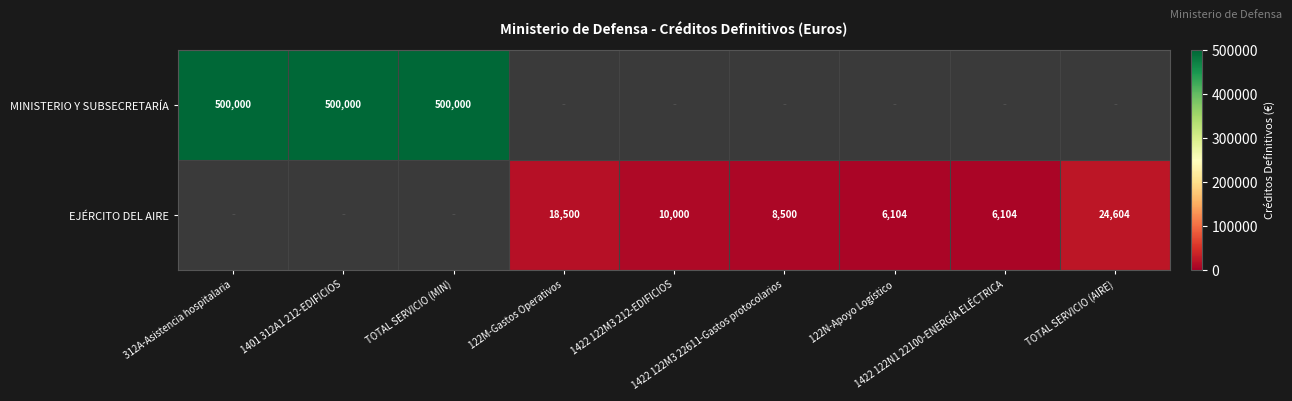

The value of MINISTERIO Y SUBSECRETARÍA at 1401 312A1 212-EDIFICIOS is 806351.4. True or false?

False